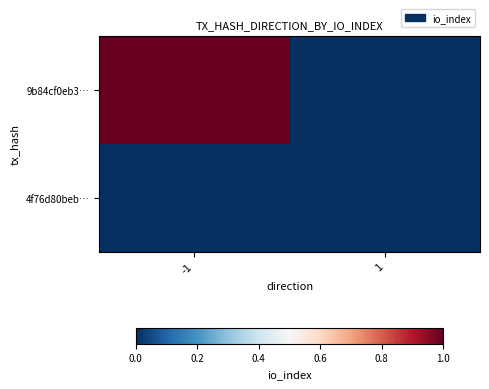

Reading right to left, transcribe all the data shown in this chart.

9b84cf0eb3…: 1=0	-1=1
4f76d80beb…: 1=0	-1=0